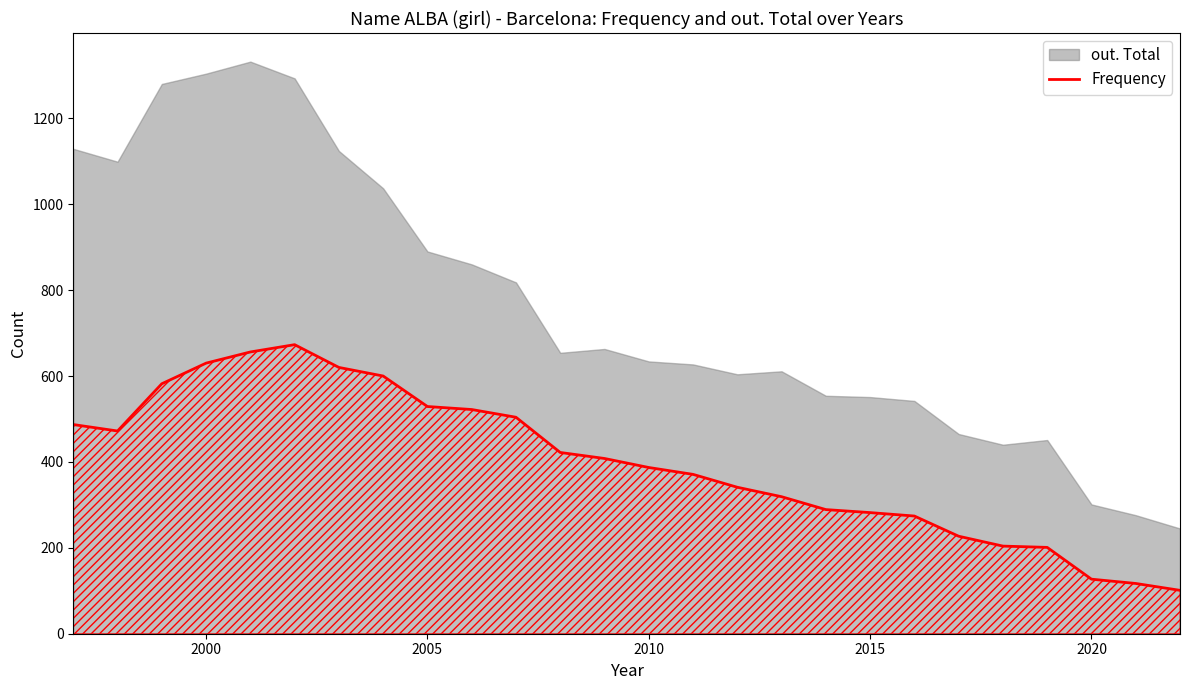

Where is the data nearest to the value 387?

2010